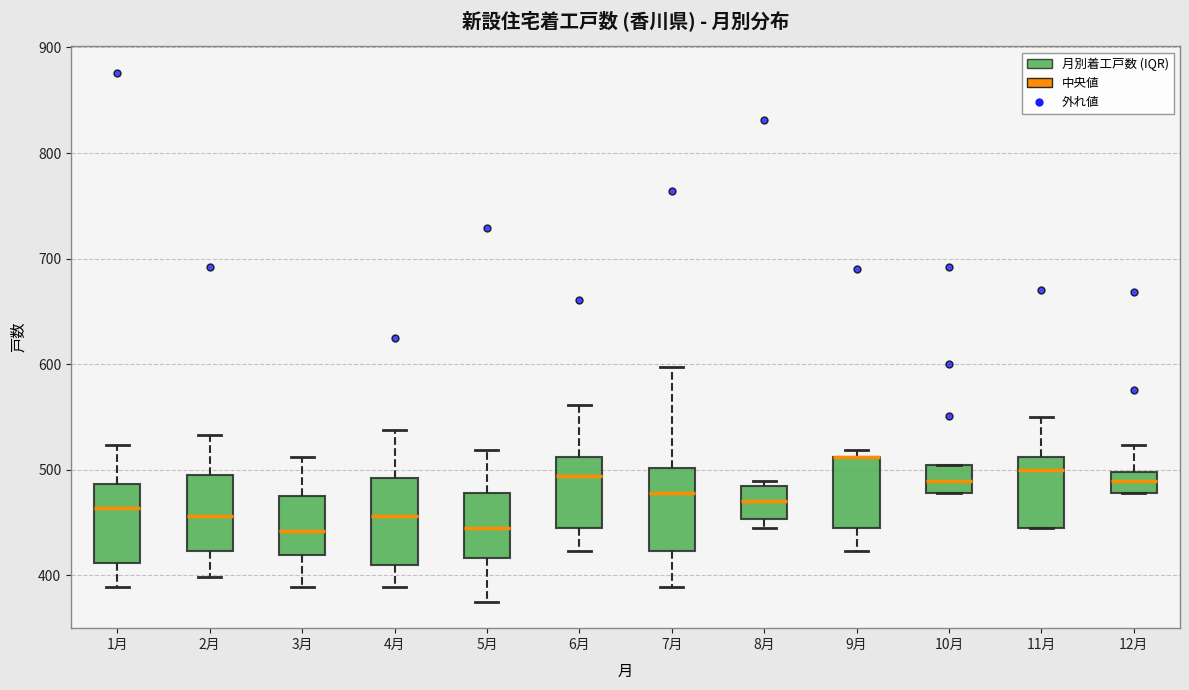

Where does the upper whisker of the box for 3月 end on the y-axis? The values are not printed on the chart, so give them approximately, as read against the axis.

510